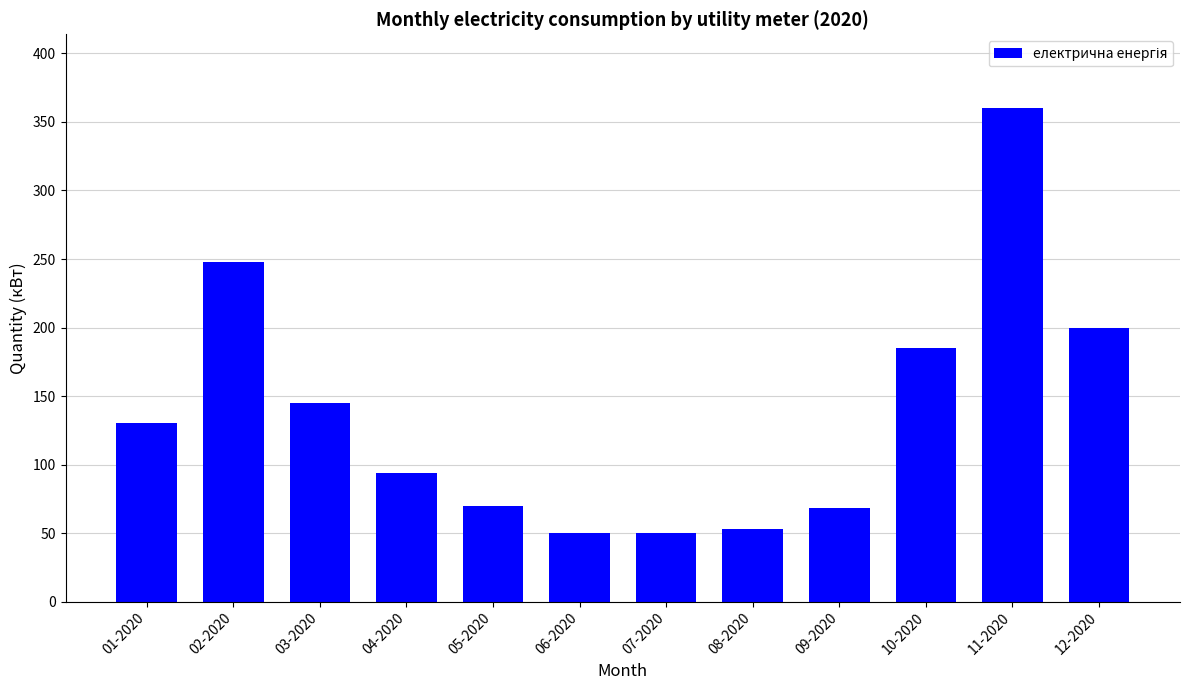

Approximately how many times larger is the value at 10-2020 compared to 02-2020?

0.7